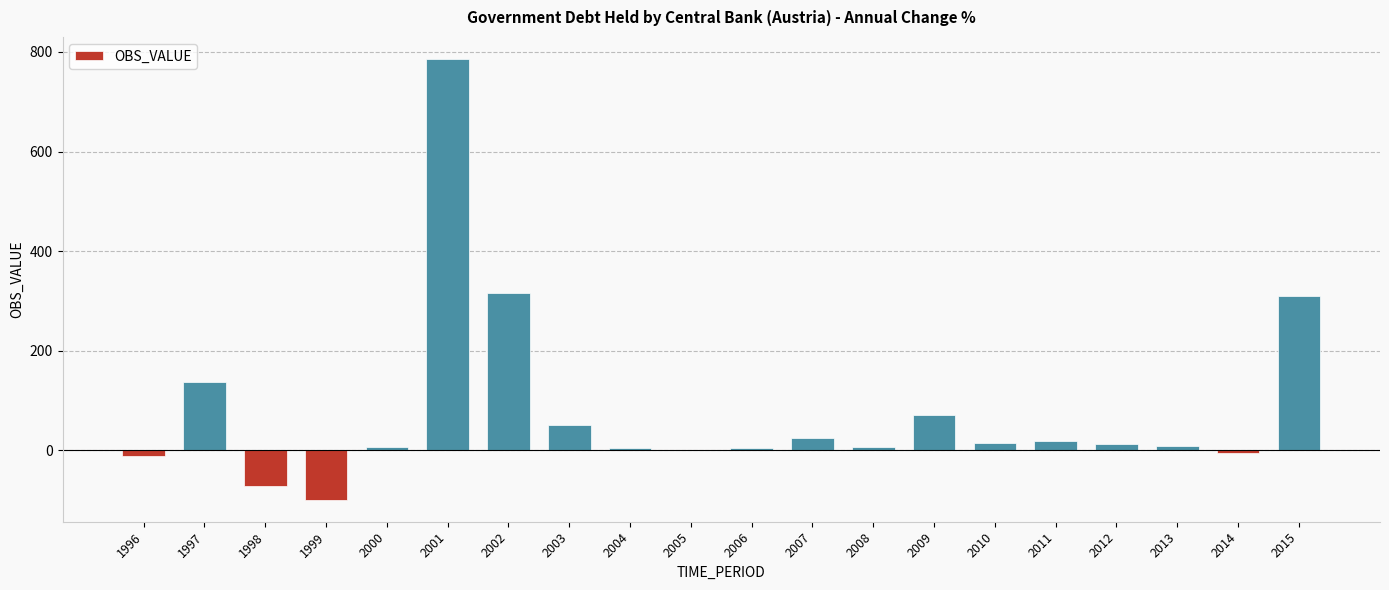

How many values exceed 12?

10